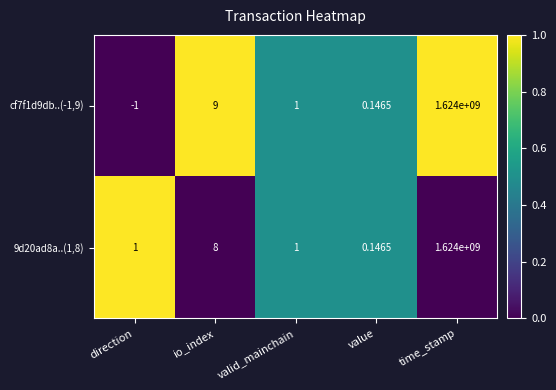

Is the value of cf7f1d9db..(-1,9) at direction greater than the value of 9d20ad8a..(1,8) at valid_mainchain?

No